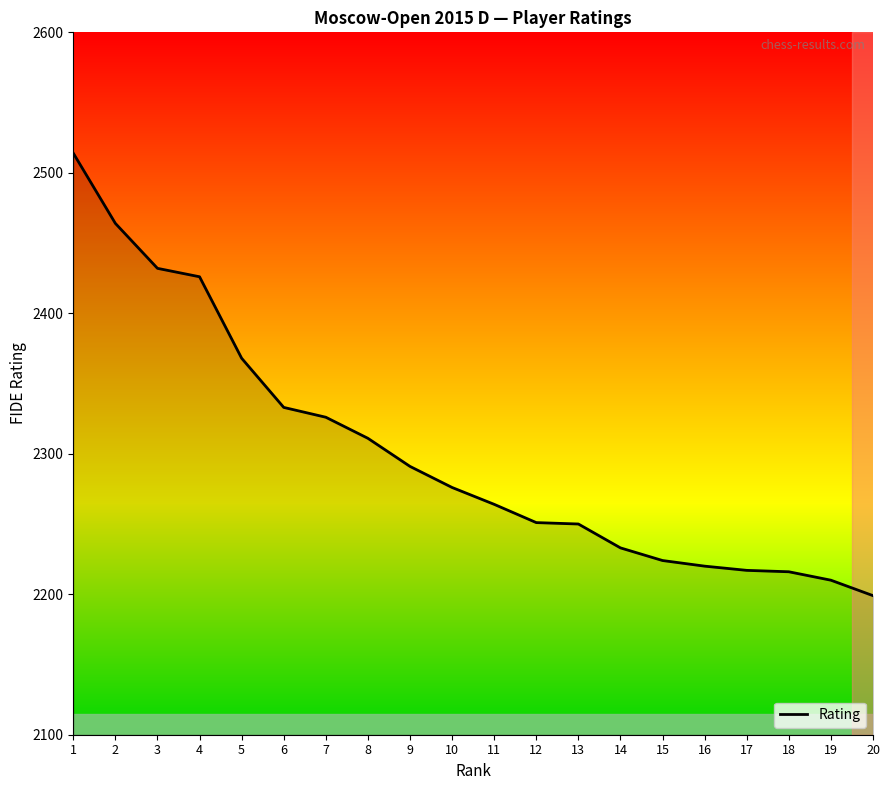

Approximately how many times larger is the value at 3 compared to 16?

1.1